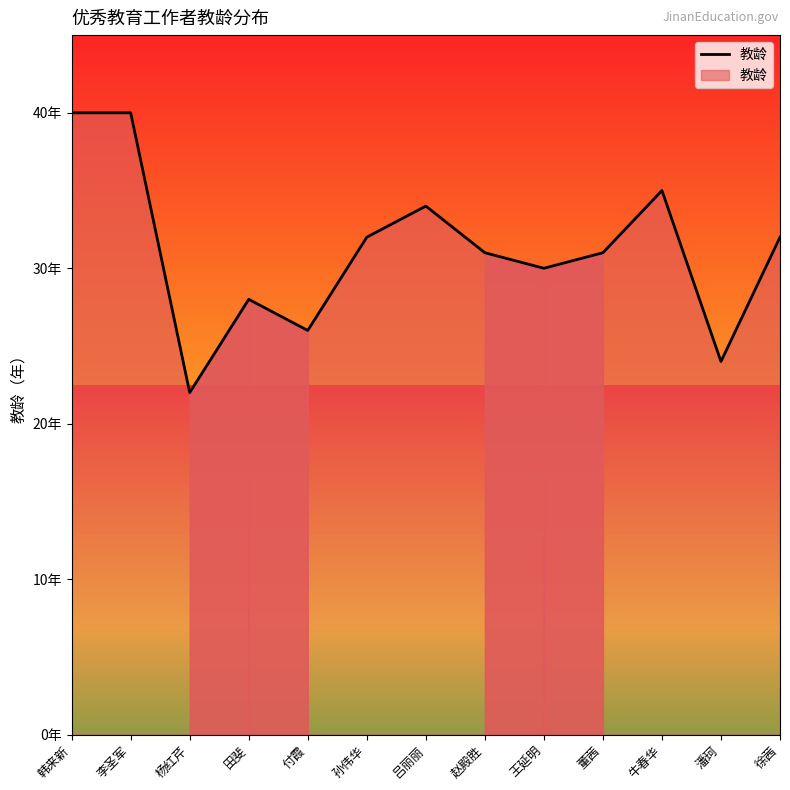

Where does the data first go above 31?

韩来新